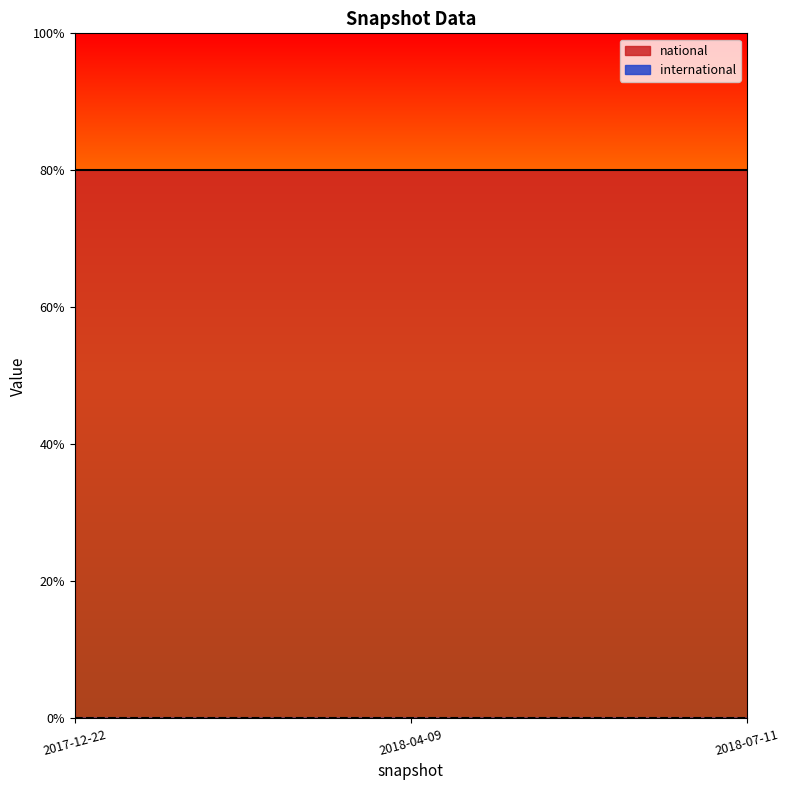

Between 2017-12-22 and 2018-04-09, which series saw the biggest shift?

national